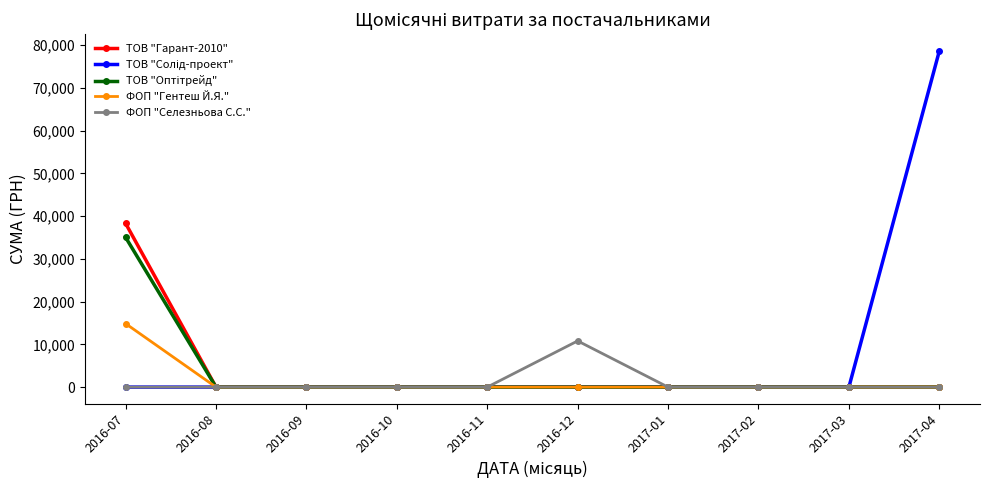

True or false: ФОП "Селезньова С.С." has more than 0 points higher than both neighbors.

True